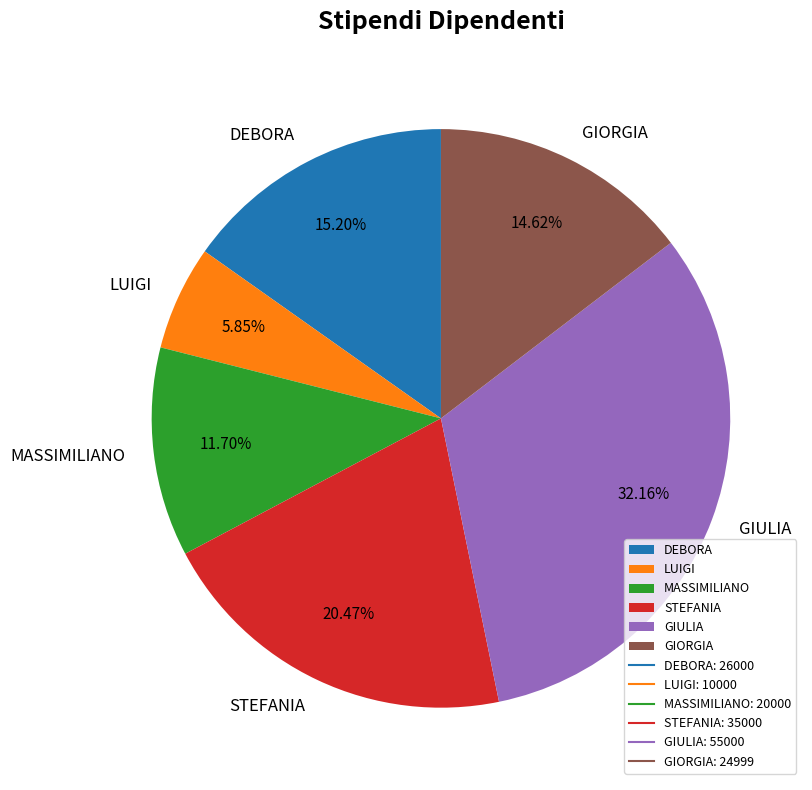

Approximately how many times larger is the value at LUIGI compared to DEBORA?

0.4